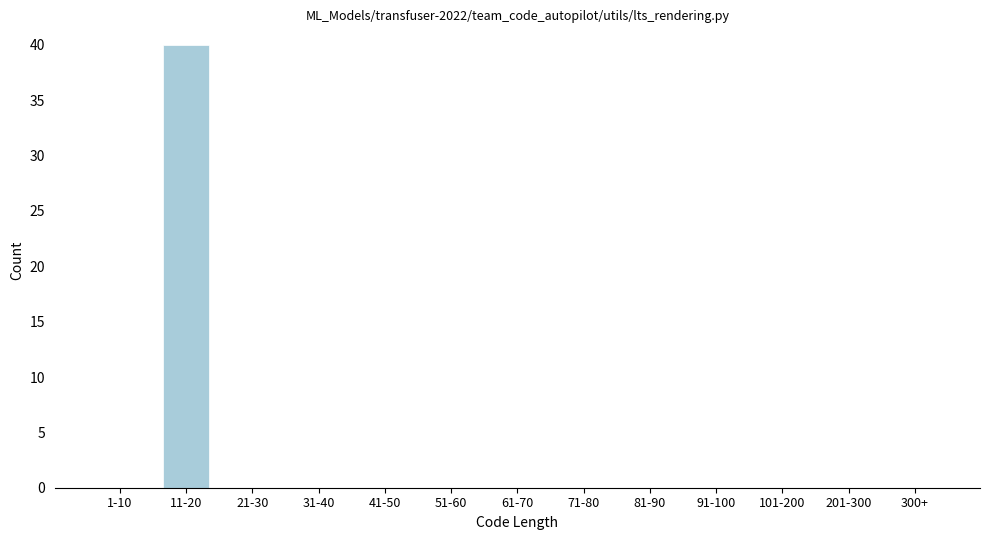

Reading left to right, transcribe all the data shown in this chart.

1-10=0	11-20=40	21-30=0	31-40=0	41-50=0	51-60=0	61-70=0	71-80=0	81-90=0	91-100=0	101-200=0	201-300=0	300+=0